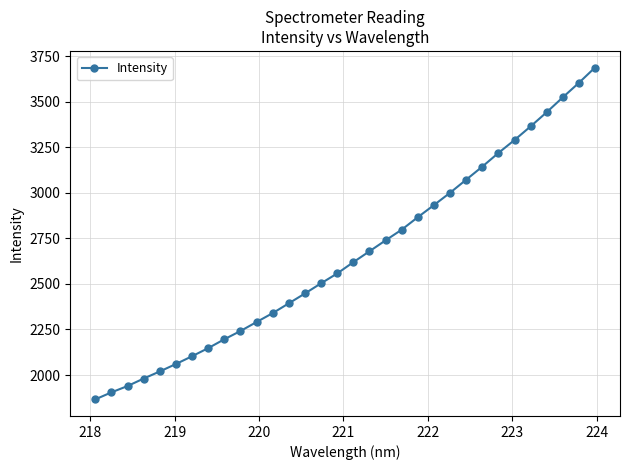

Count the number of values greater than 2619.

16